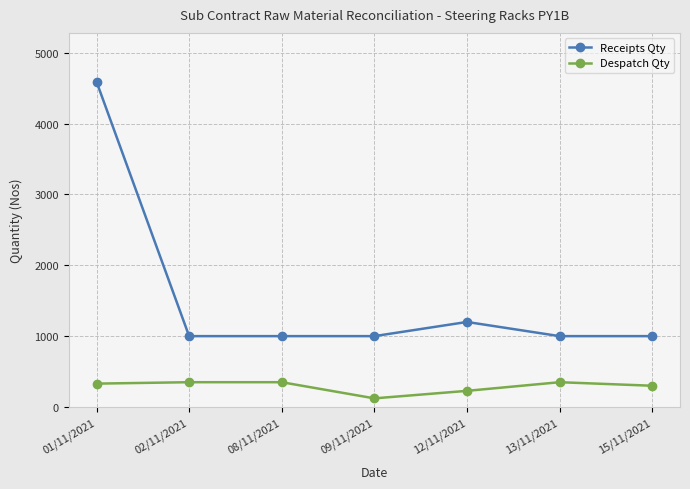

At which label is Receipts Qty closest to 2795?

12/11/2021